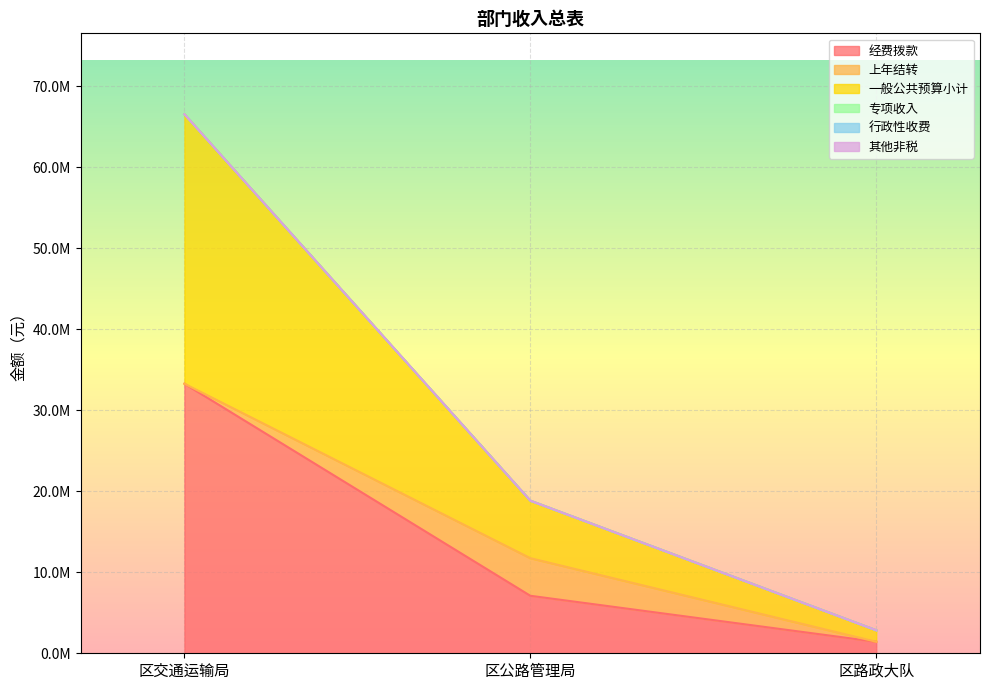

The value of 上年结转 at 区公路管理局 is 4644000. True or false?

True